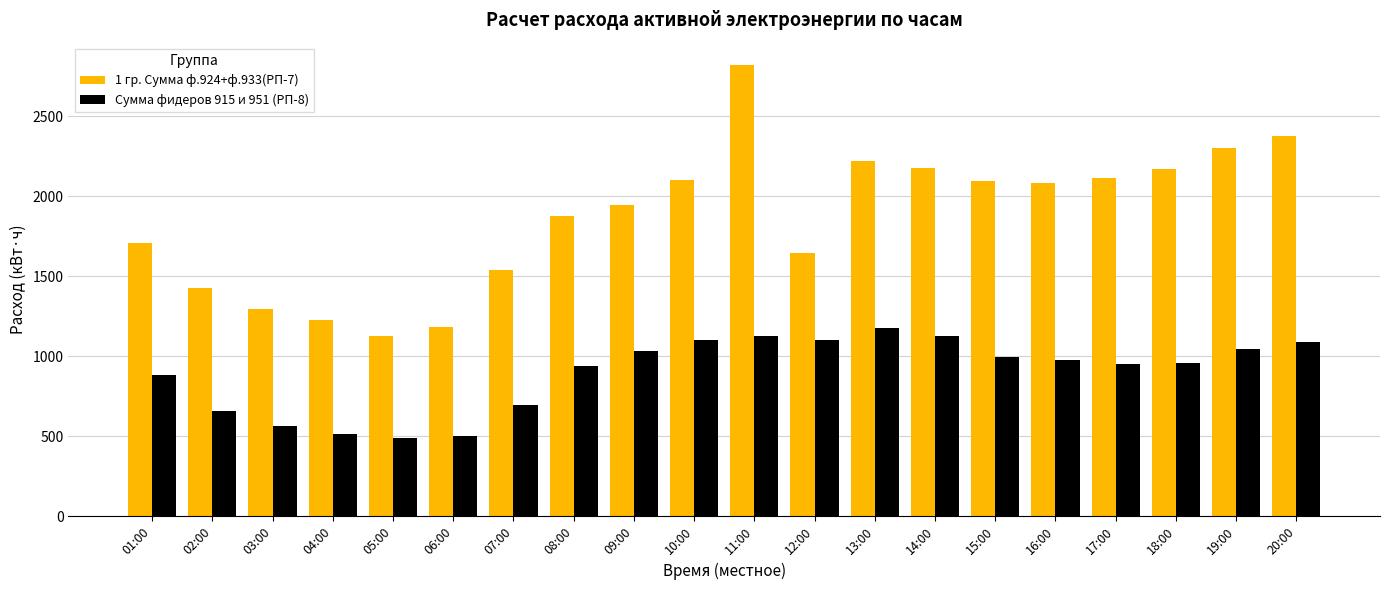

Is it true that Сумма фидеров 915 и 951 (РП-8) equals 516.0 at 04:00?

True